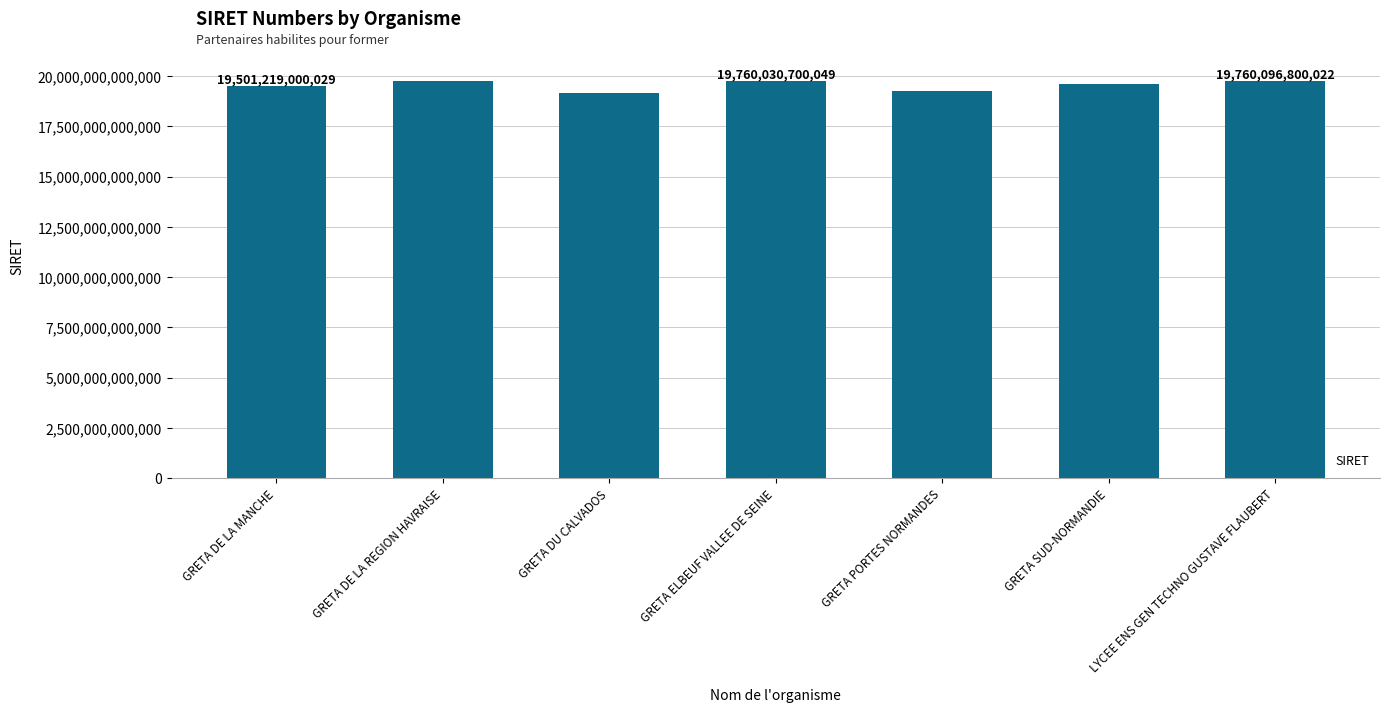

What is the label of the 6th bar from the right?

GRETA DE LA REGION HAVRAISE